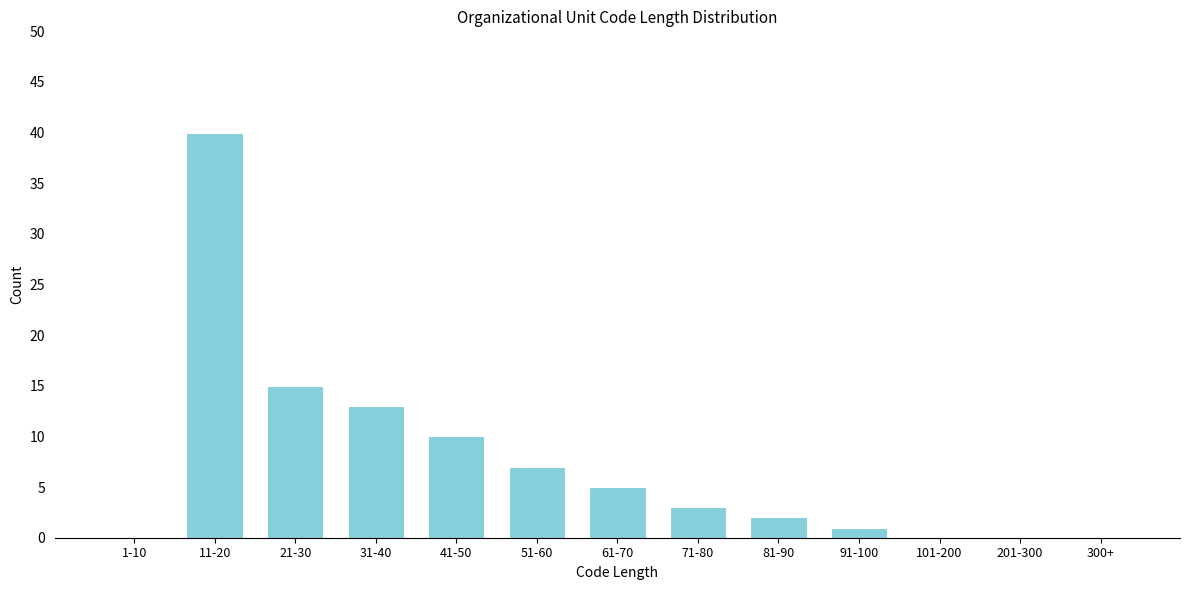

Reading left to right, list all the values displayed in this chart.

1-10=0	11-20=40	21-30=15	31-40=13	41-50=10	51-60=7	61-70=5	71-80=3	81-90=2	91-100=1	101-200=0	201-300=0	300+=0